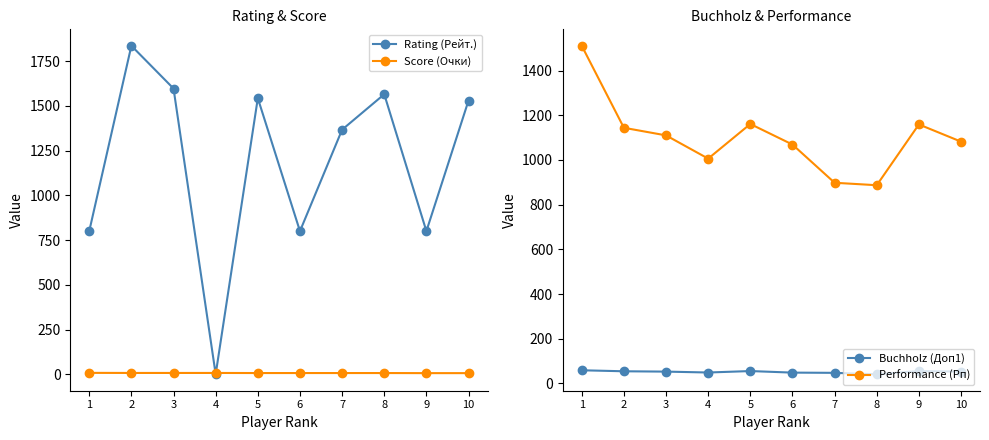

What is the value of the Score (Очки) point at the 4th from the left?

7.5